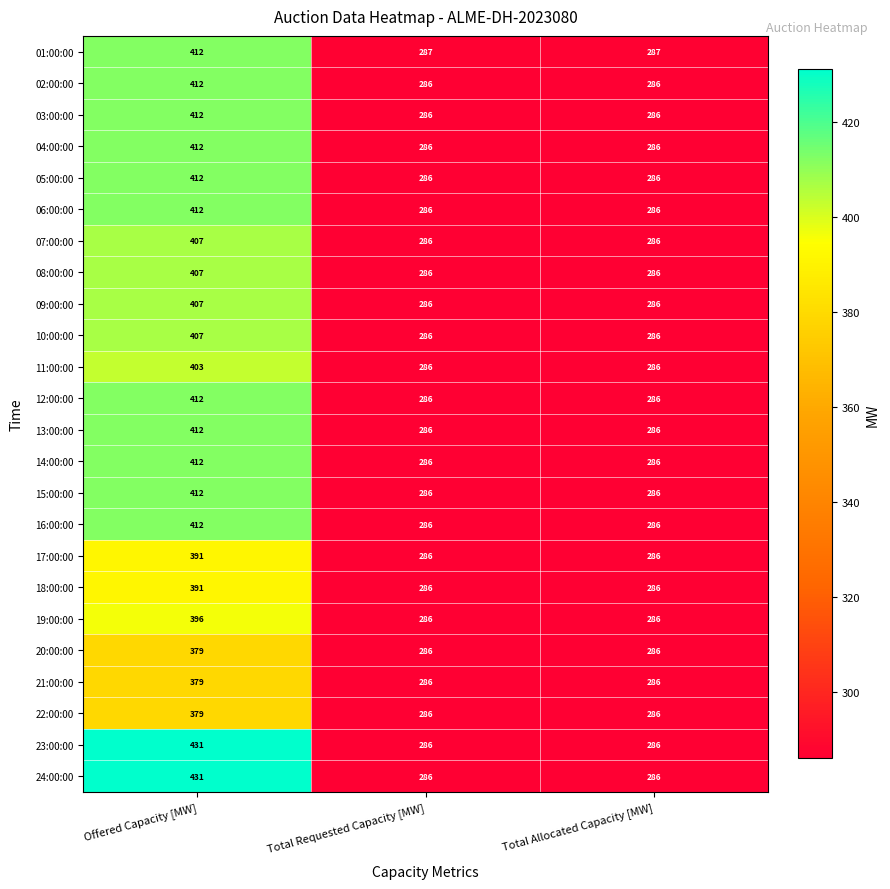

What is the greatest value displayed?

431